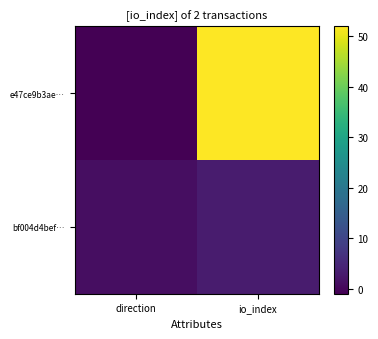

At direction, list the series in order from smallest to largest.

e47ce9b3ae…, bf004d4bef…